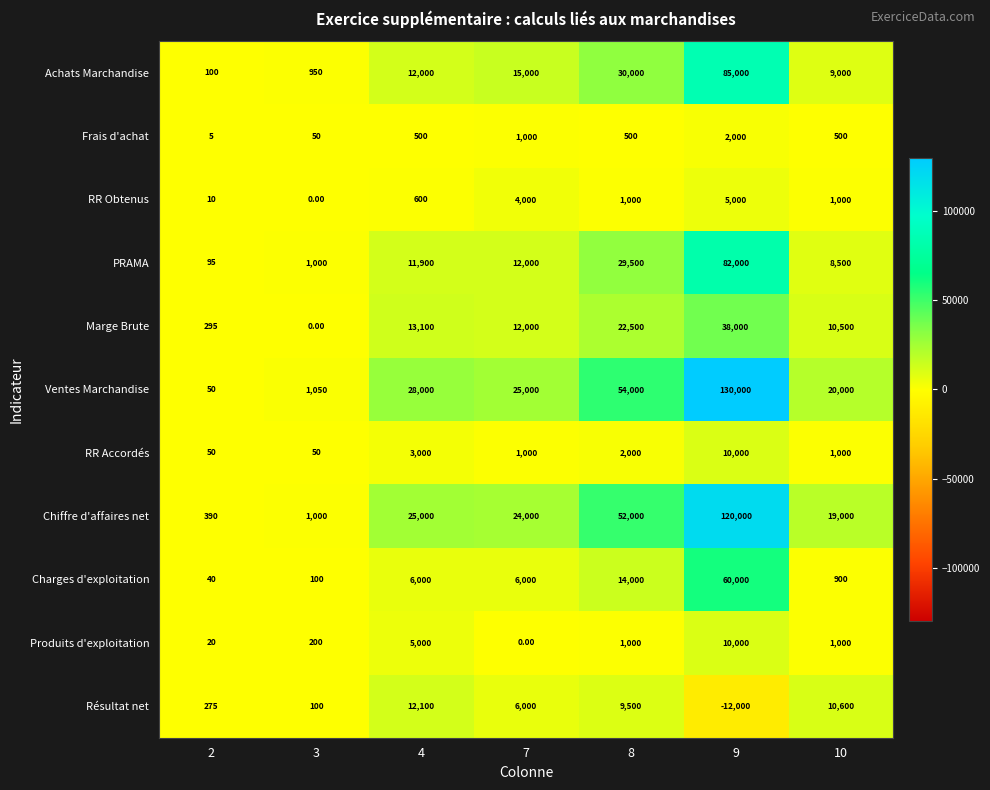

Between 4 and 7, which series saw the biggest shift?

Résultat net